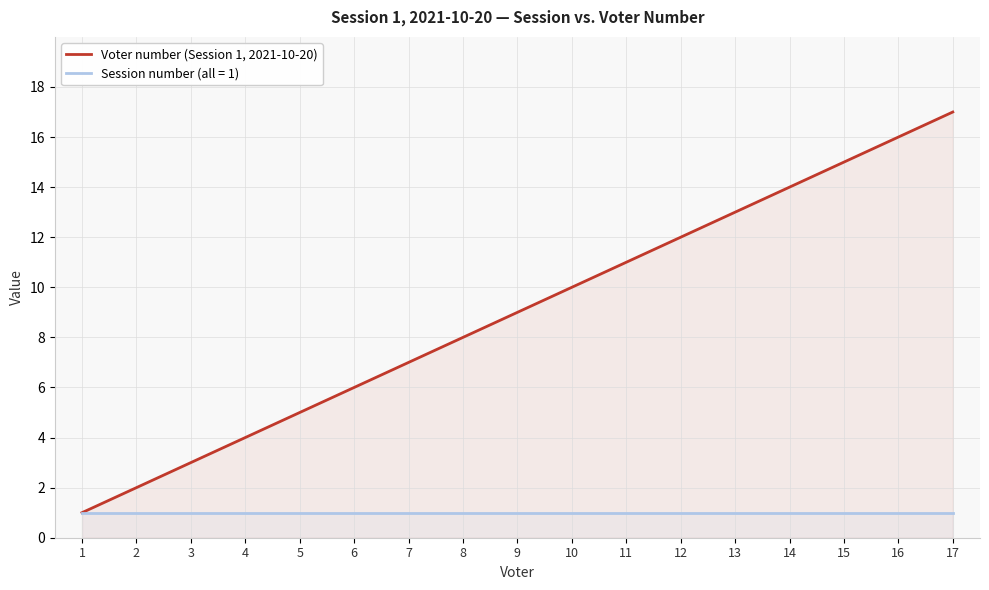

Which label corresponds to the smallest value in the chart?

1